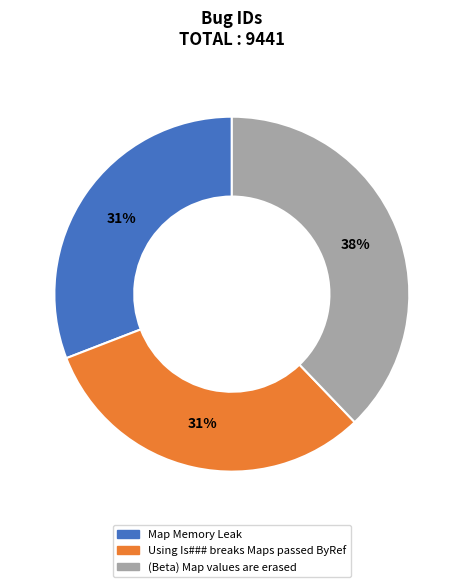

To the nearest percent, what percentage of the pie is Using Is### breaks Maps passed ByRef?

31%